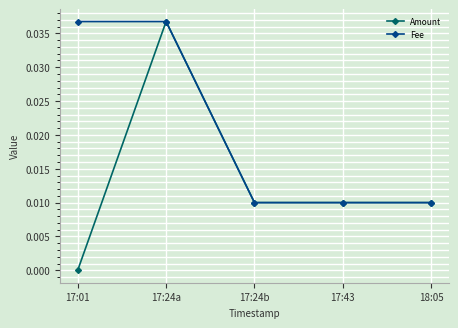

What position from the right is 17:01?

5